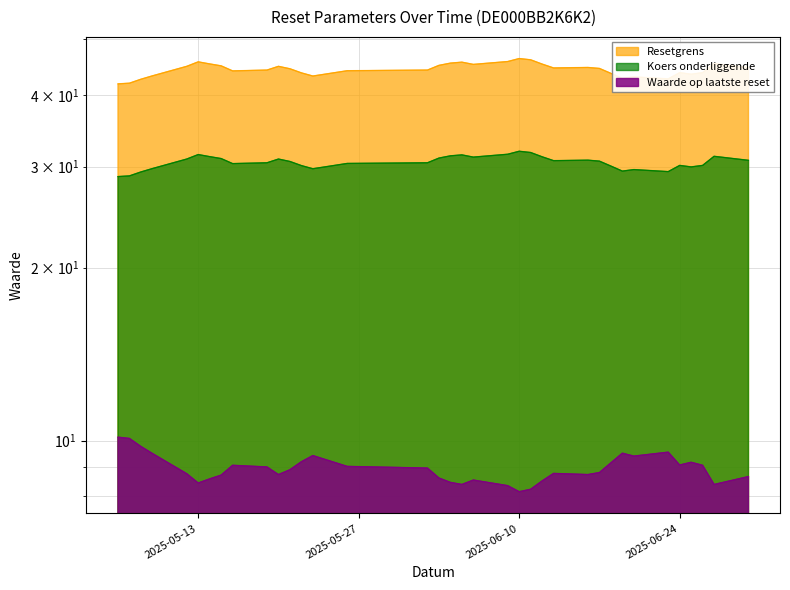

Does the chart have visible grid lines?

Yes